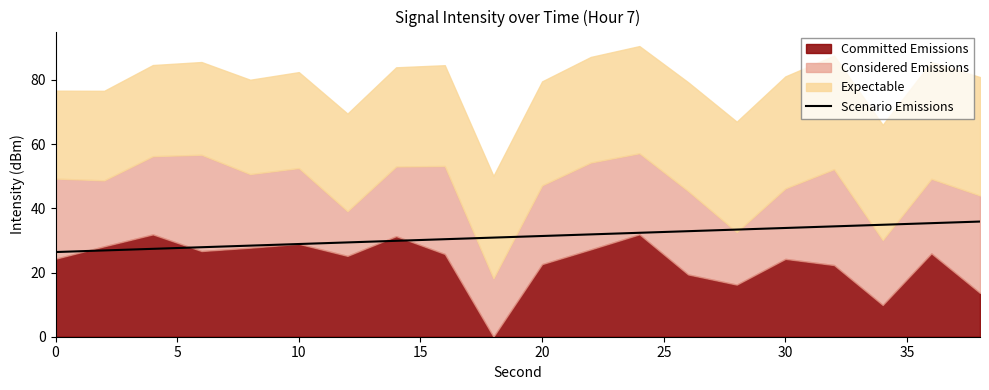

True or false: Scenario Emissions has a value of 26.4 at 0.

True